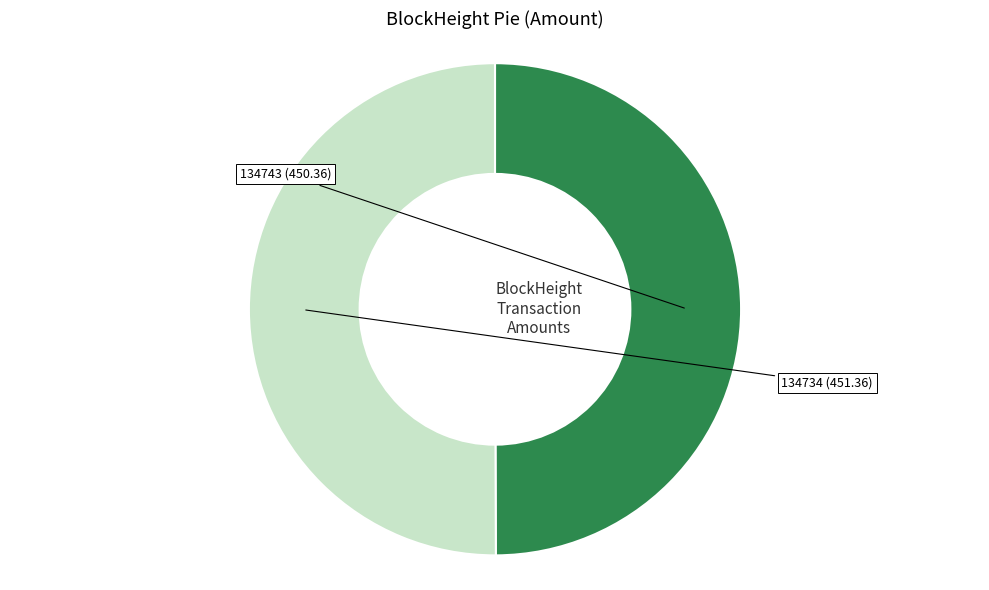

Is 134743 the majority of the pie?

No